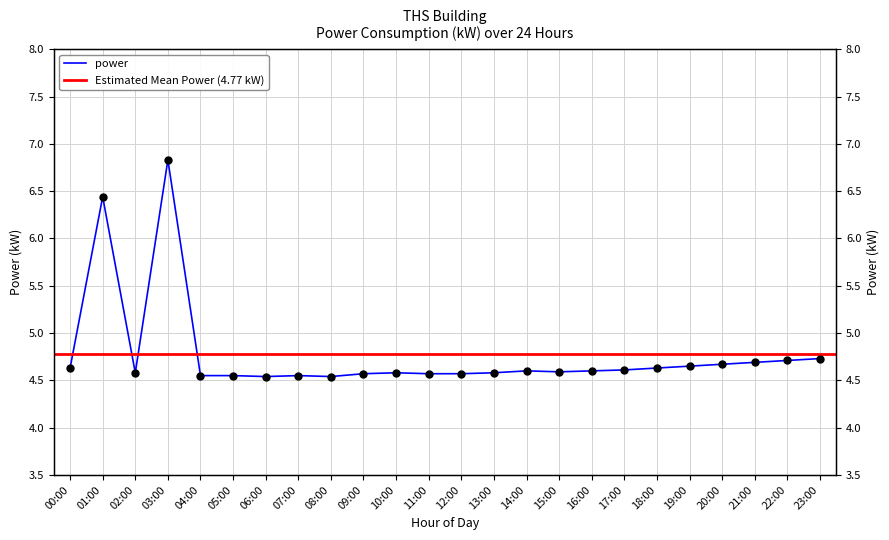

Reading left to right, list all the values displayed in this chart.

4.6	6.4	4.6	6.8	4.5	4.5	4.5	4.5	4.5	4.6	4.6	4.6	4.6	4.6	4.6	4.6	4.6	4.6	4.6	4.7	4.7	4.7	4.7	4.7